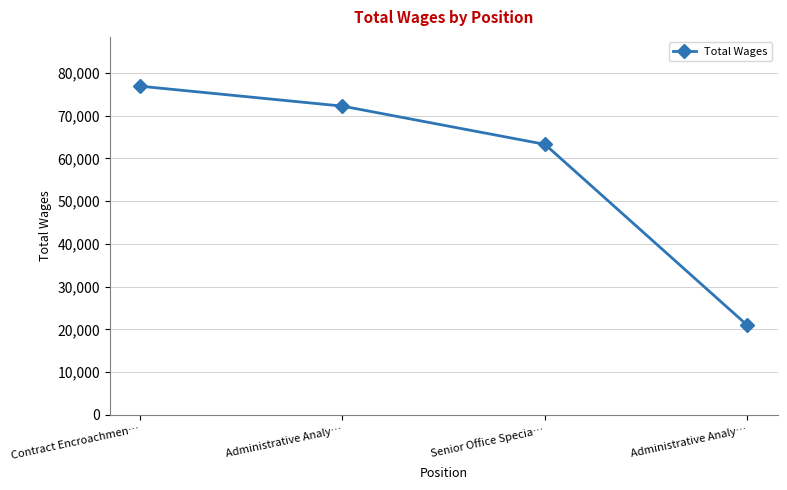

Does the chart display data point markers on the line(s)?

Yes